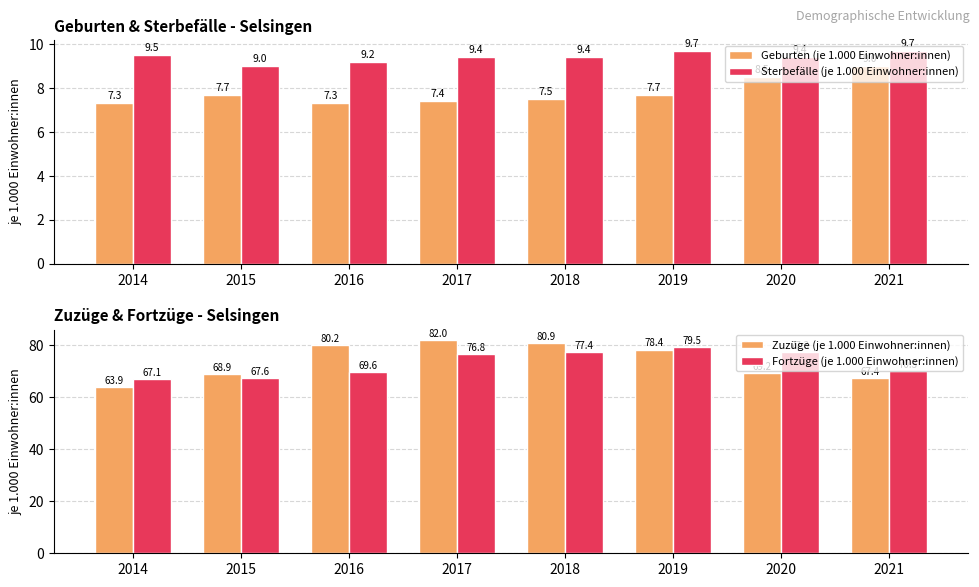

Rank the categories by Sterbefälle (je 1.000 Einwohner:innen) value from highest to lowest.

2019, 2021, 2014, 2017, 2018, 2020, 2016, 2015